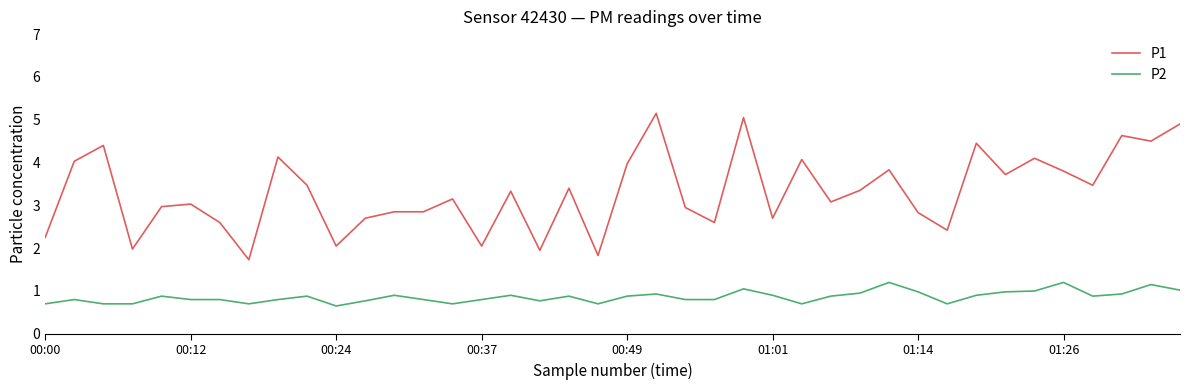

Which series has the widest spread of values?

P1